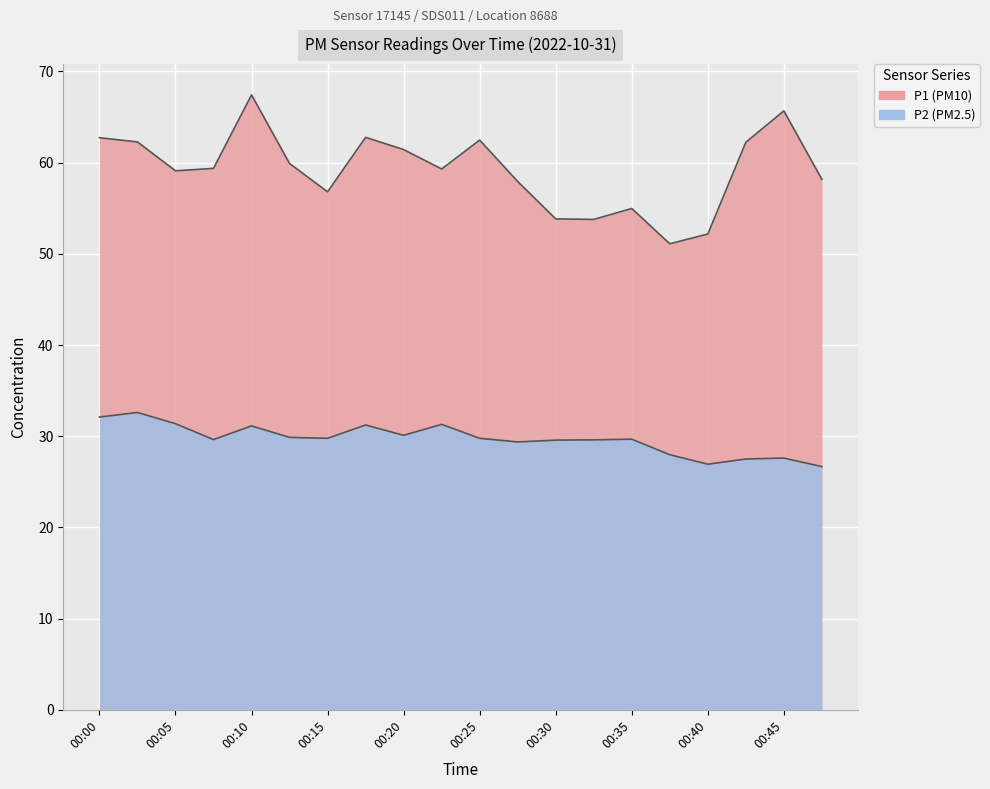

Is the value of P1 at 00:45 greater than the value of P2 at 00:45?

Yes